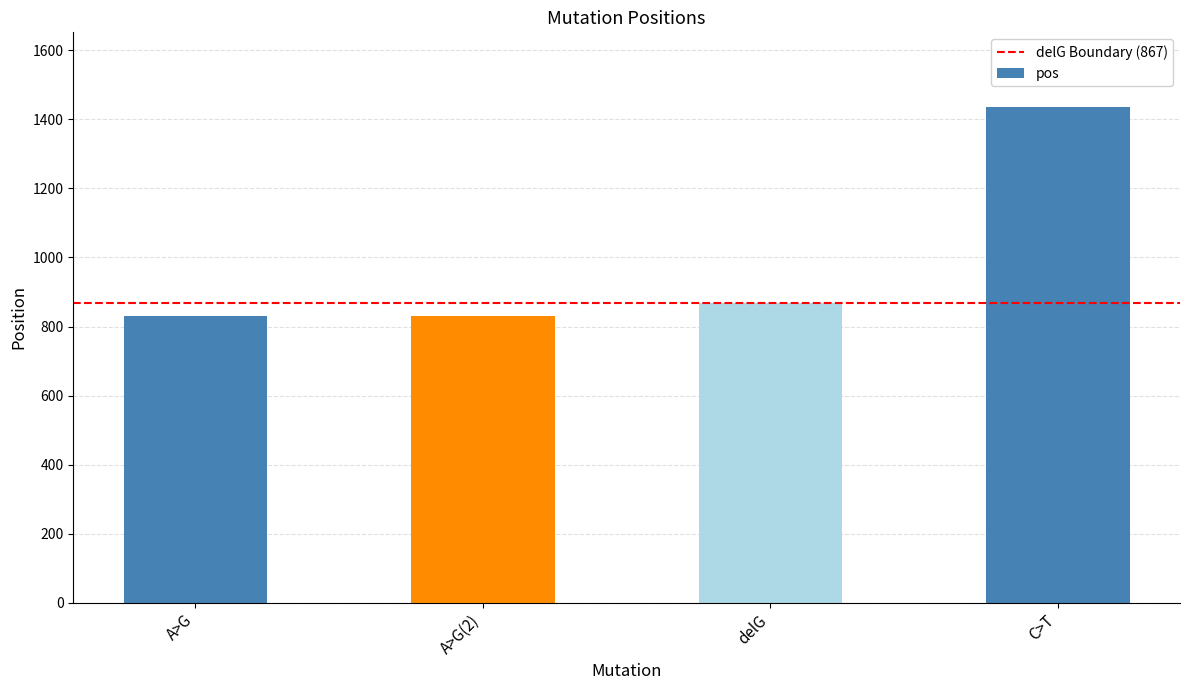

Are the bars grouped side by side (vs. stacked)?

No